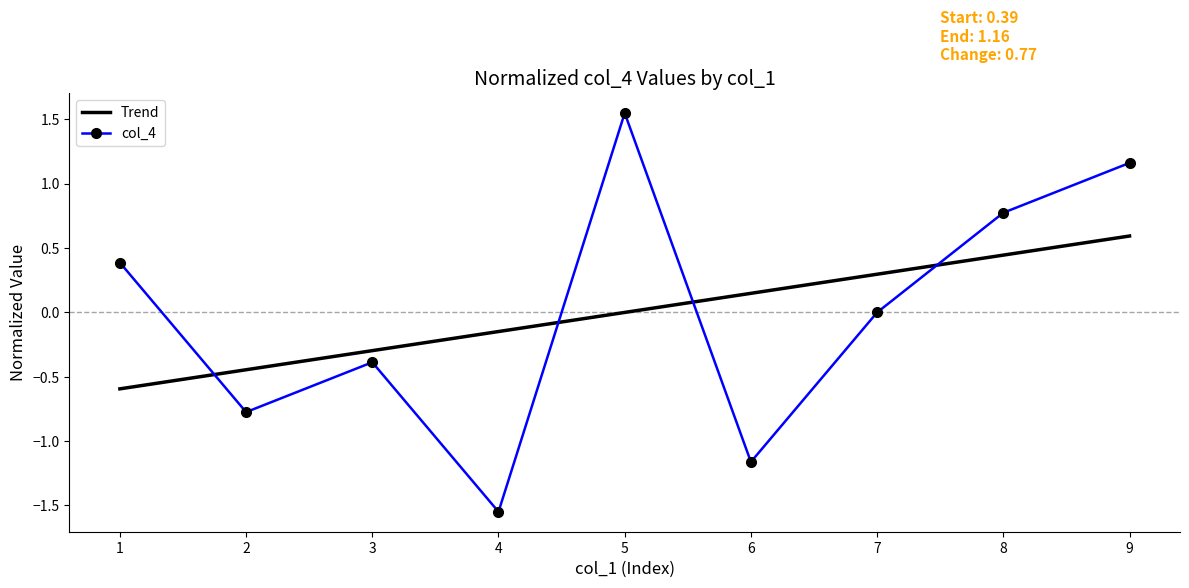

Is it true that col_4 equals 1.7 at 9?

False